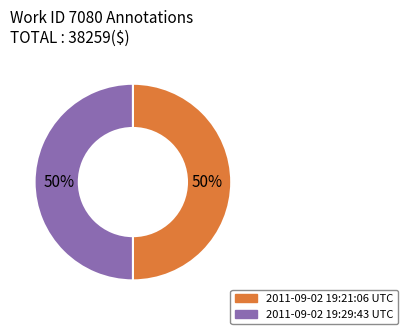

True or false: 2011-09-02 19:29:43 UTC accounts for 58% of the total.

False